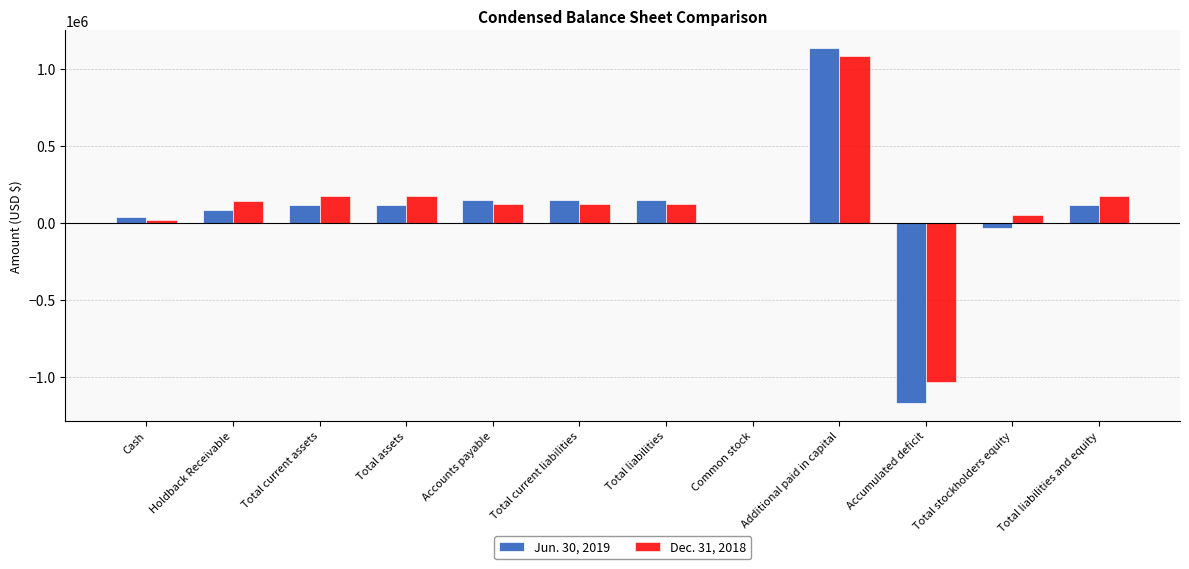

Which series has the largest range (max minus min)?

Jun. 30, 2019